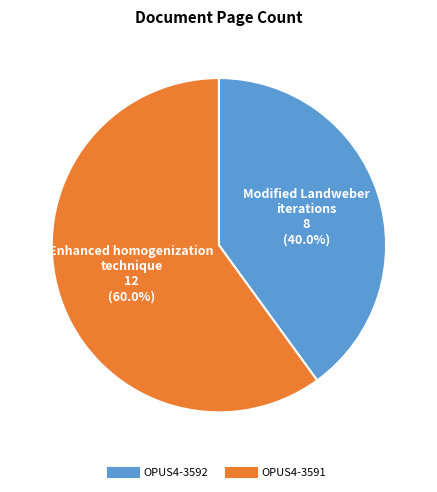

Does OPUS4-3591 represent more than half of the total?

Yes